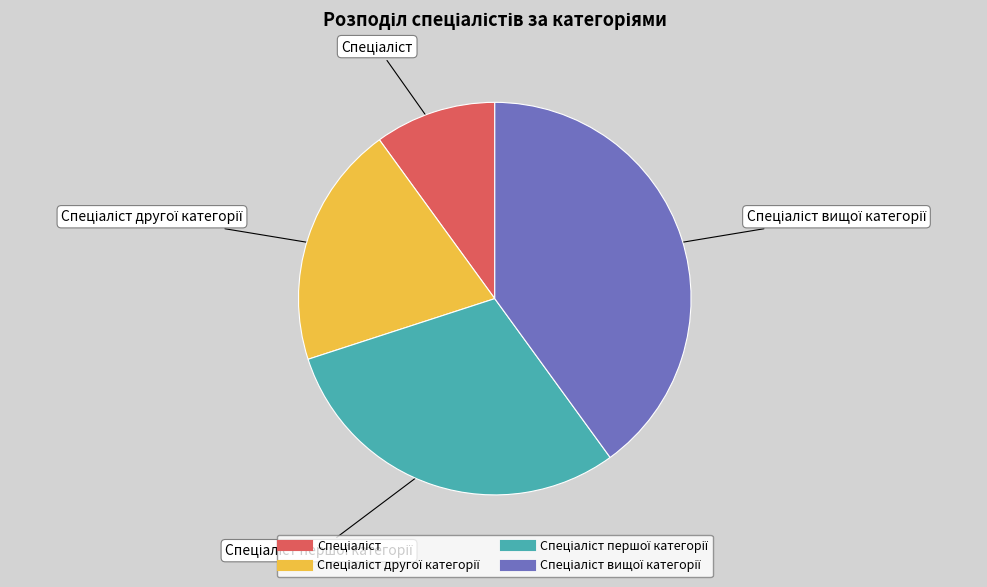

Is there any slice that represents more than half of the pie?

No